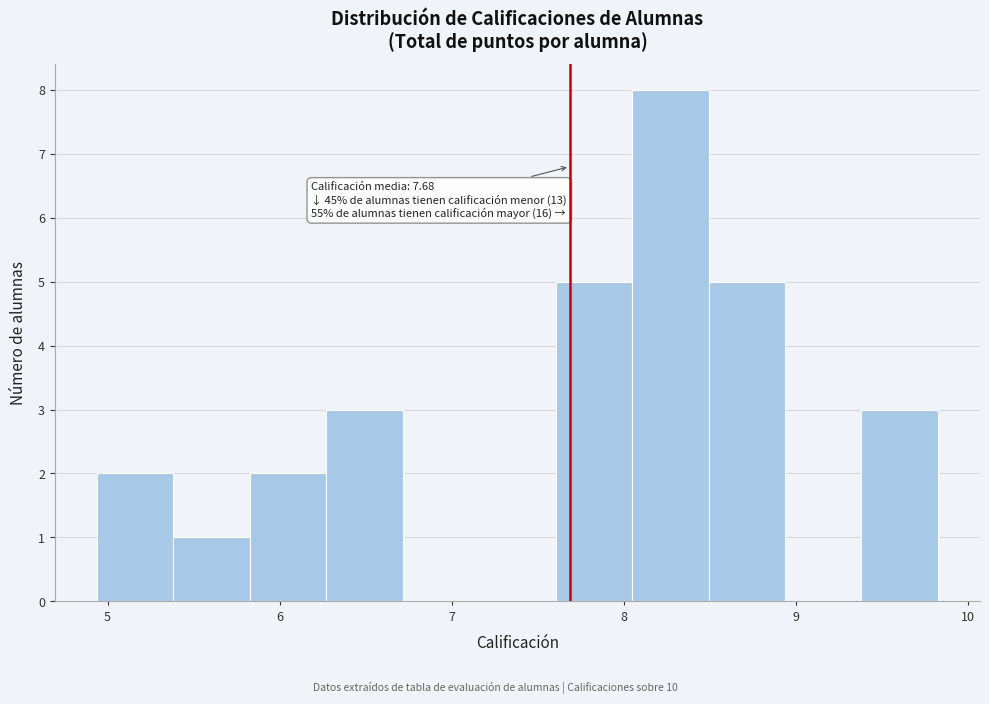

Over which range of the x-axis is the bar tallest?

8.0 to 8.5